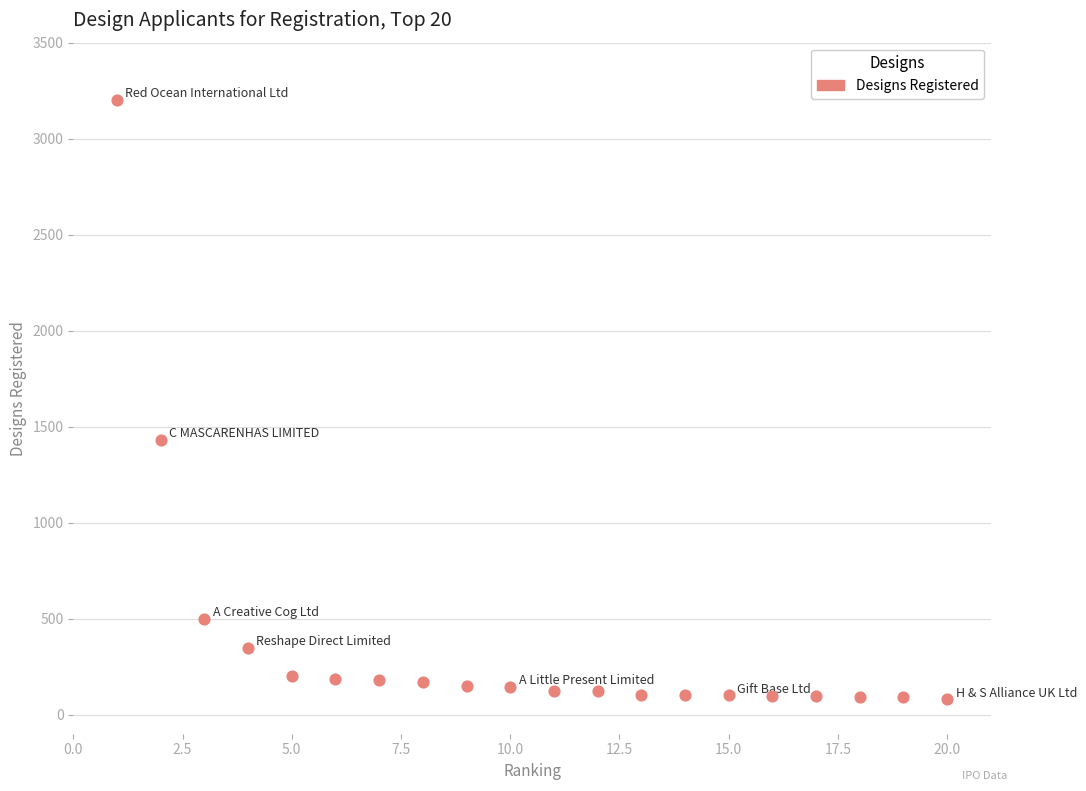

What Y value in the scatter plot is closest to 1639?

1430